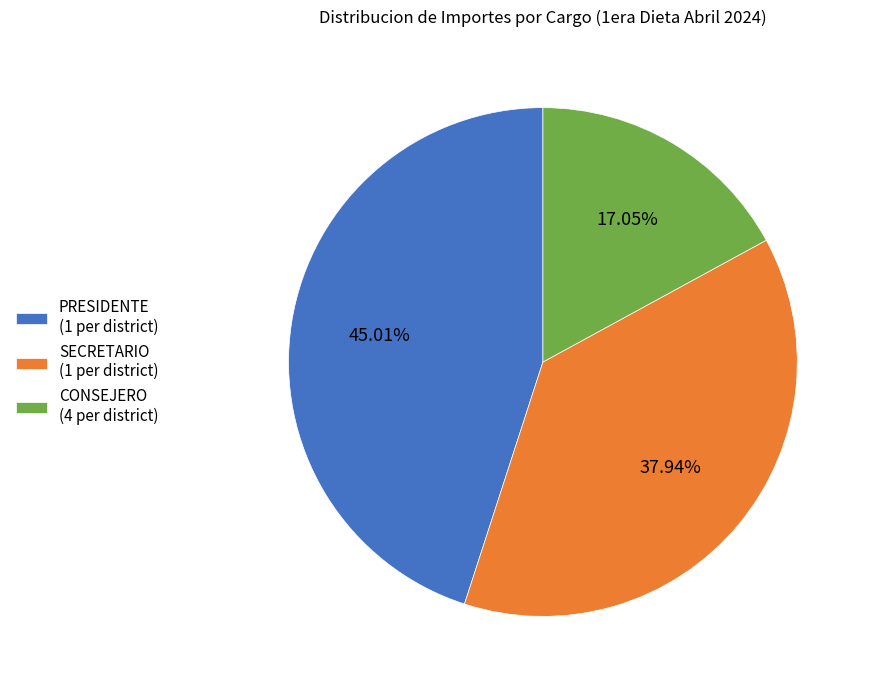

What portion of the pie excludes SECRETARIO?

62.1%